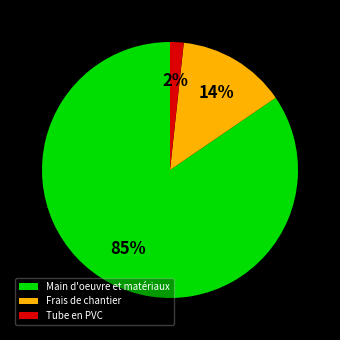

Is it true that Frais de chantier is 14% of the pie?

True